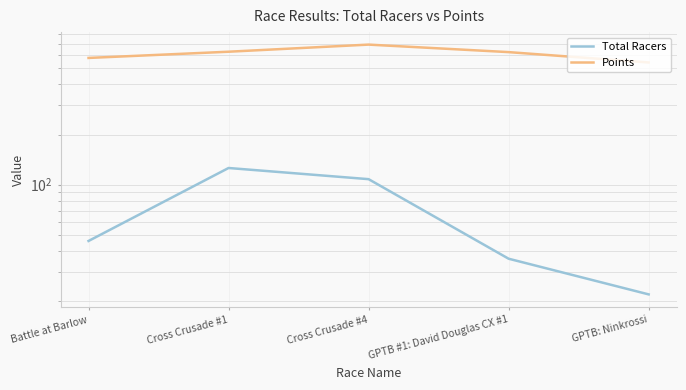

What is the total value across all series at Cross Crusade #4?

800.4